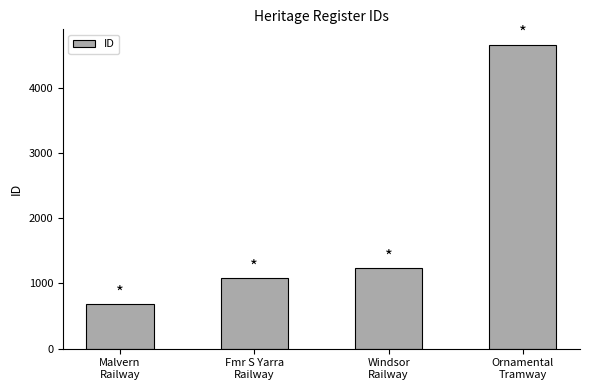

What is the average value?

1916